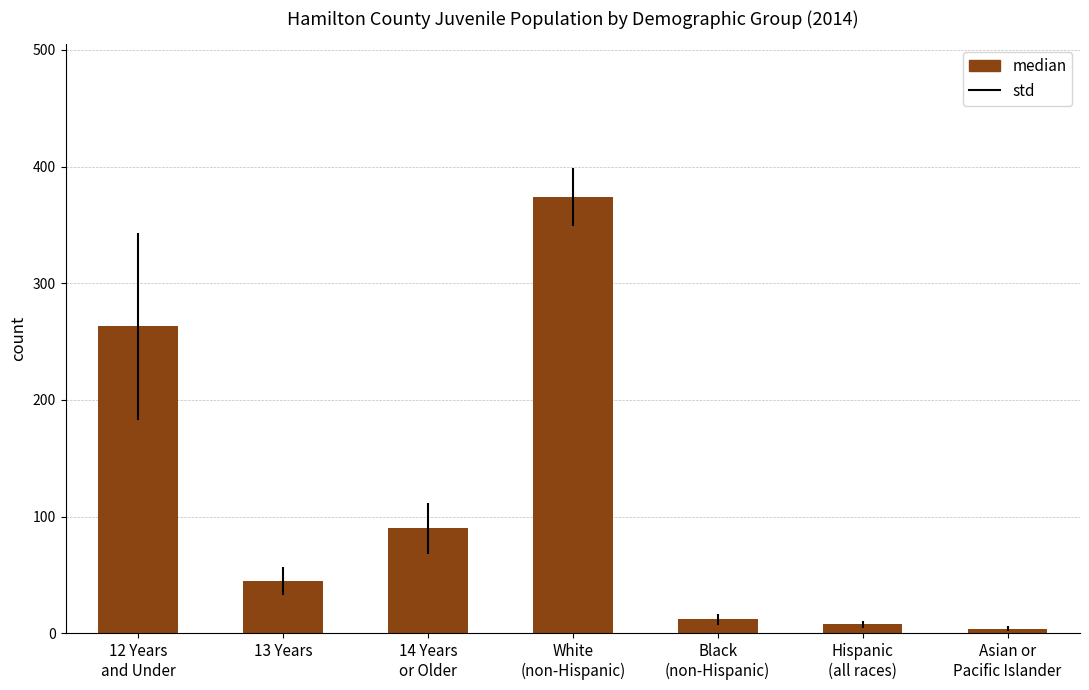

The value at 14 Years
or Older is 33. True or false?

False